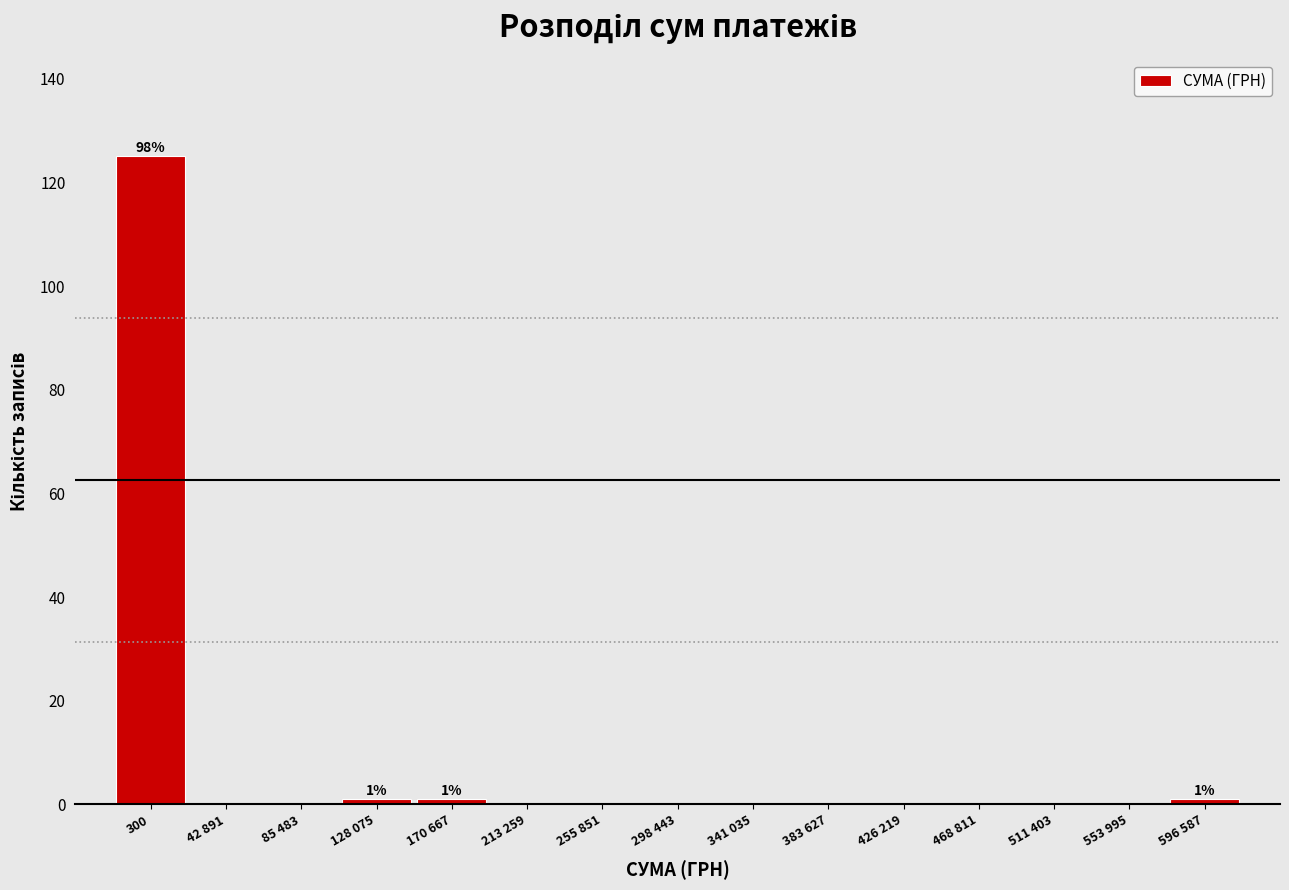

Reading left to right, what are all the values shown in this chart?

300=125	42 891=0	85 483=0	128 075=1	170 667=1	213 259=0	255 851=0	298 443=0	341 035=0	383 627=0	426 219=0	468 811=0	511 403=0	553 995=0	596 587=1